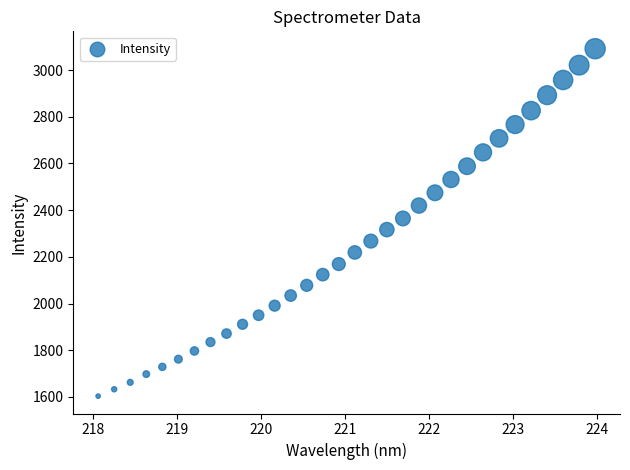

What is the range of Y values (max minus min)?

1488.2